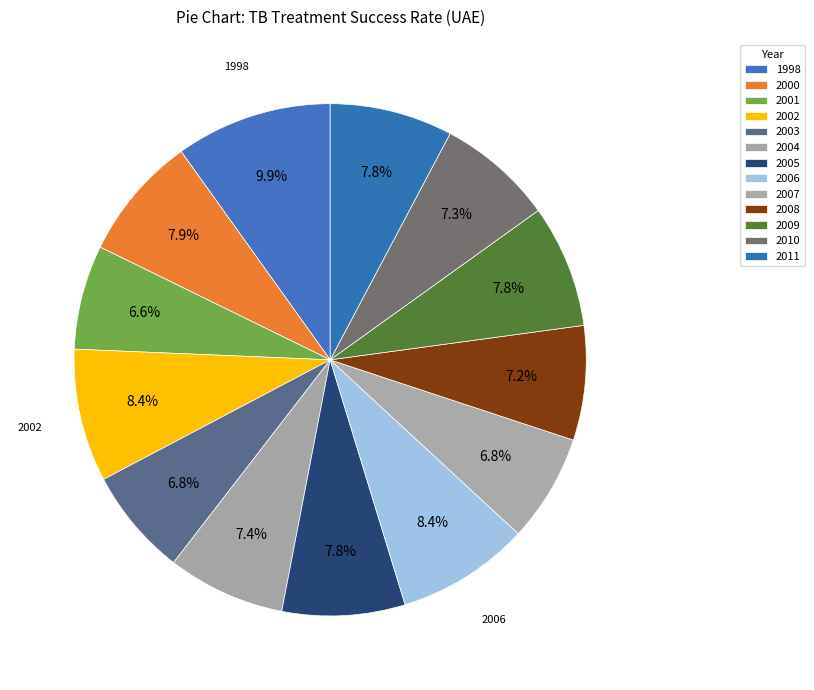

How many segments does this pie chart have?

13